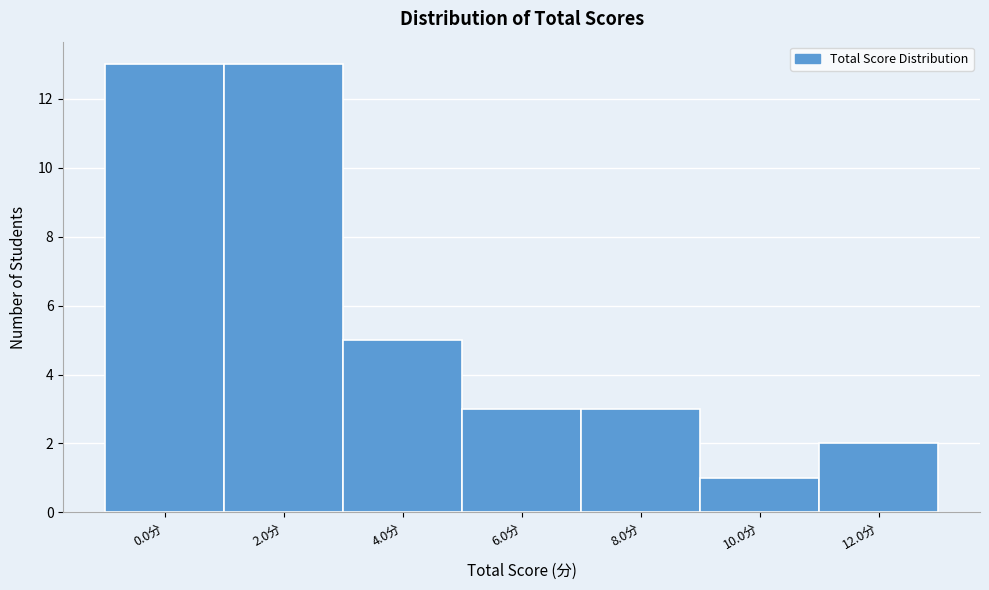

Reading left to right, list all the values displayed in this chart.

0.0分=13	2.0分=13	4.0分=5	6.0分=3	8.0分=3	10.0分=1	12.0分=2